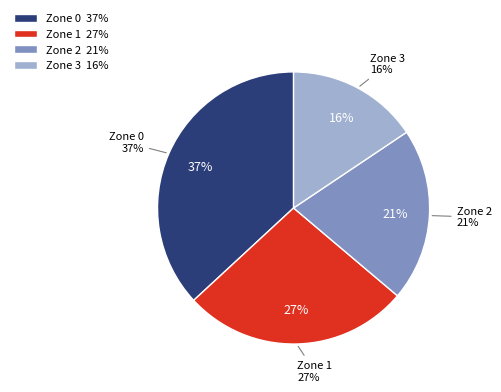

What is the ratio of the value at Zone 1 to the value at Zone 2?

1.3